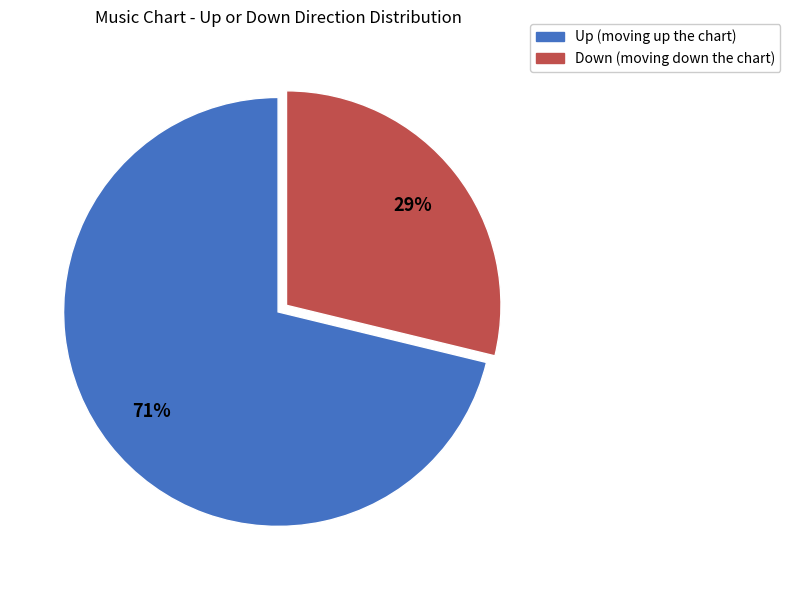

How many slices are in this pie chart?

2